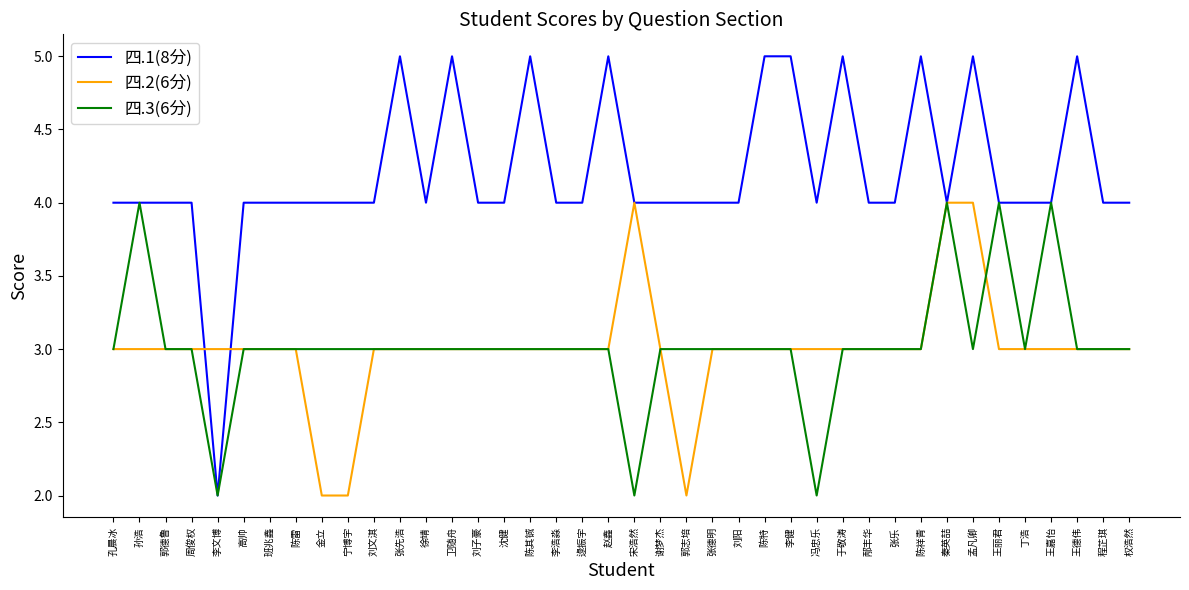

What position from the right is 高帅?

35